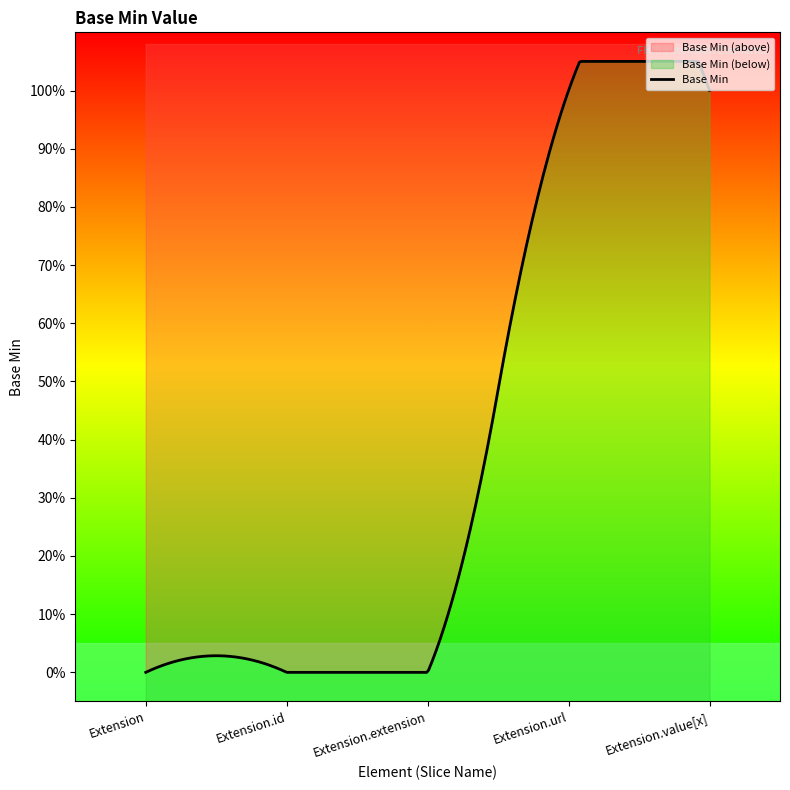

Between Extension and Extension.extension, which is larger?

Extension